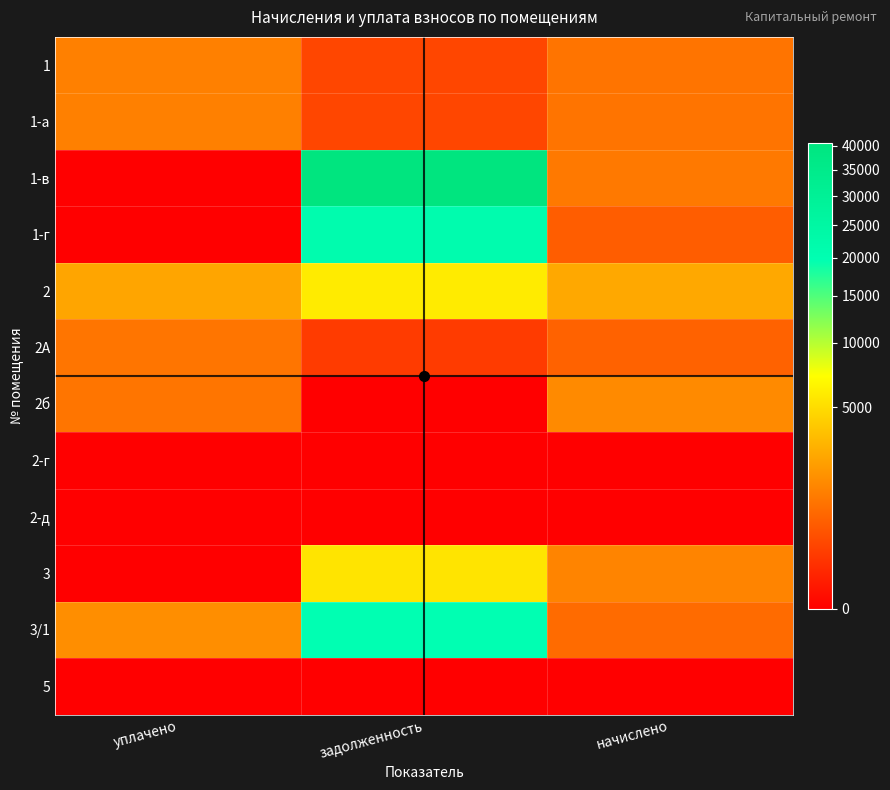

At уплачено, list the series in order from largest to smallest.

2, 3/1, 1, 1-а, 2А, 2б, 1-в, 1-г, 2-г, 2-д, 3, 5